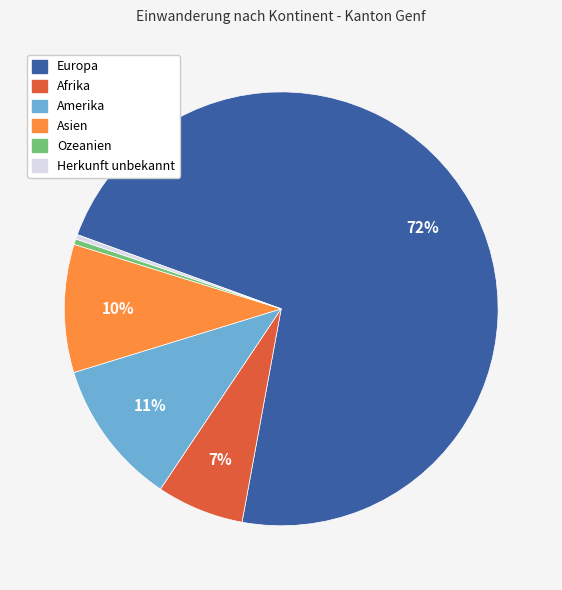

Which slice is the largest?

Europa